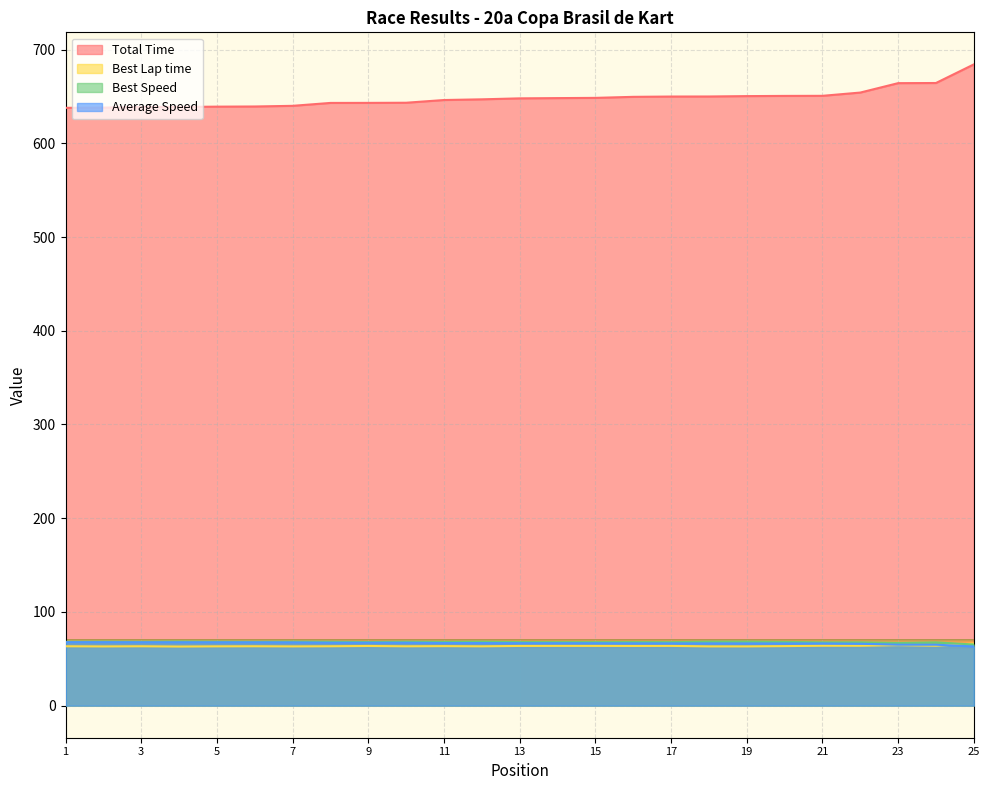

What is the sum of all Total Time values?

16206.2